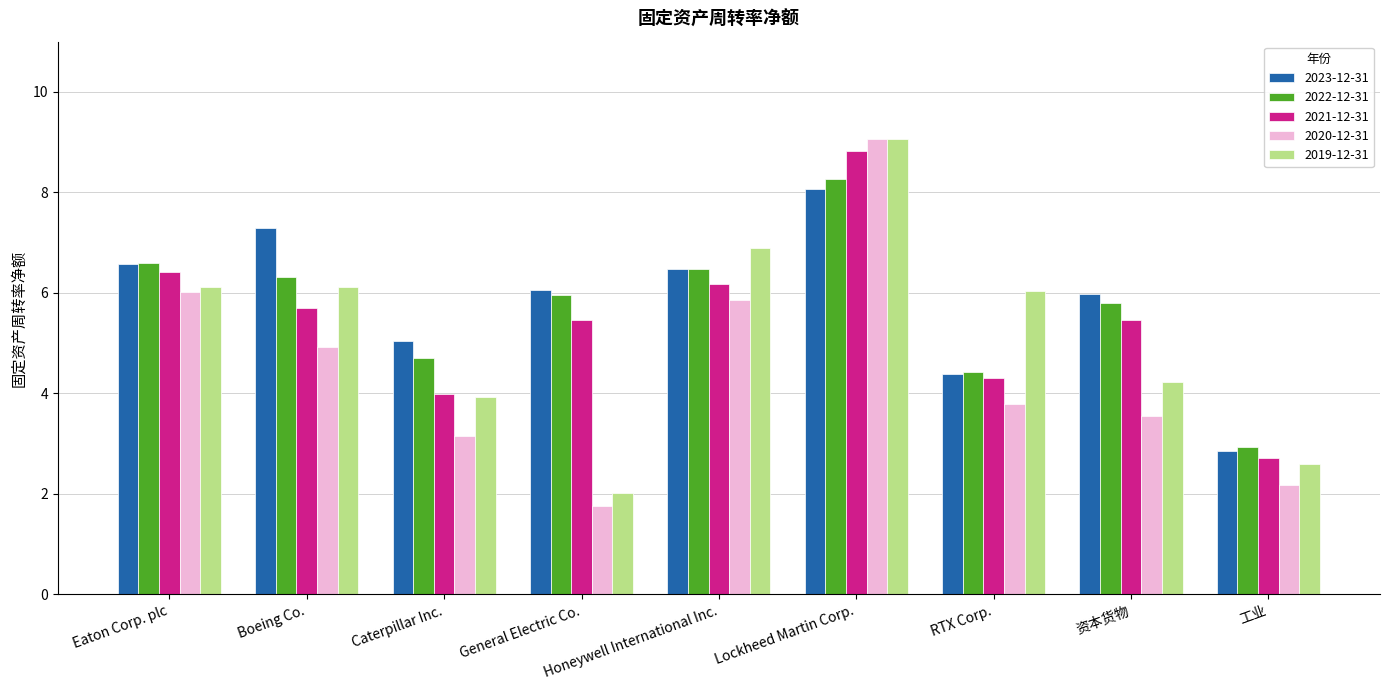

What is the difference between the highest and lowest values at General Electric Co.?

4.3